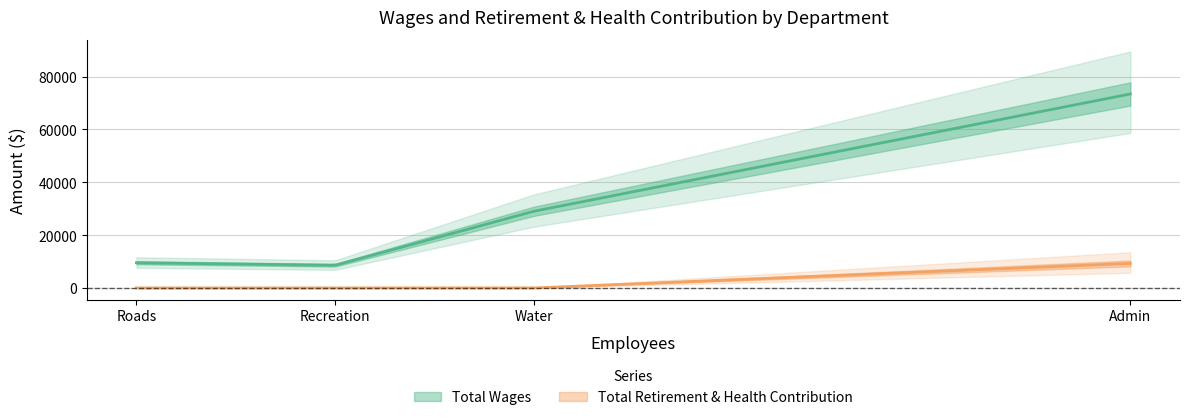

At which category is the sum across all series the highest?

Admin